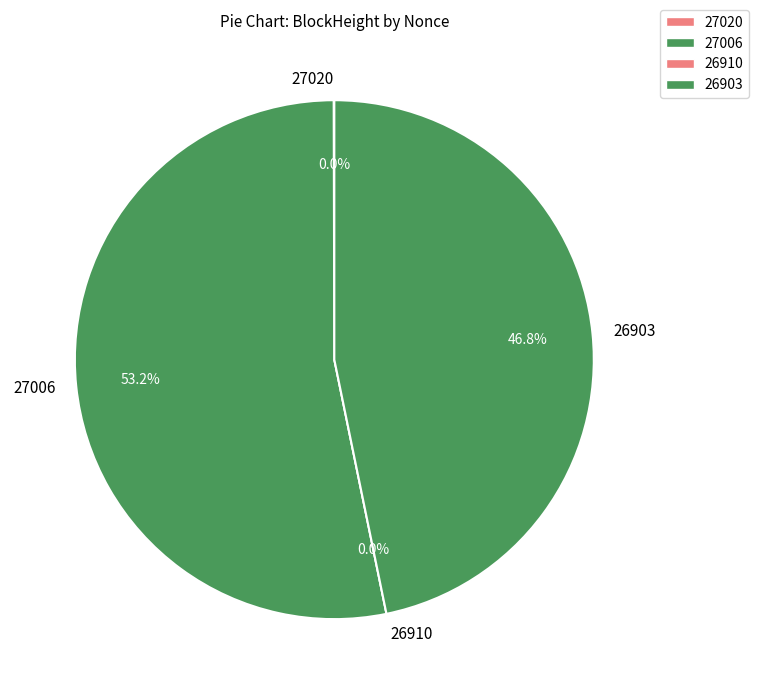

Rank the categories by value from lowest to highest.

26910, 27020, 26903, 27006